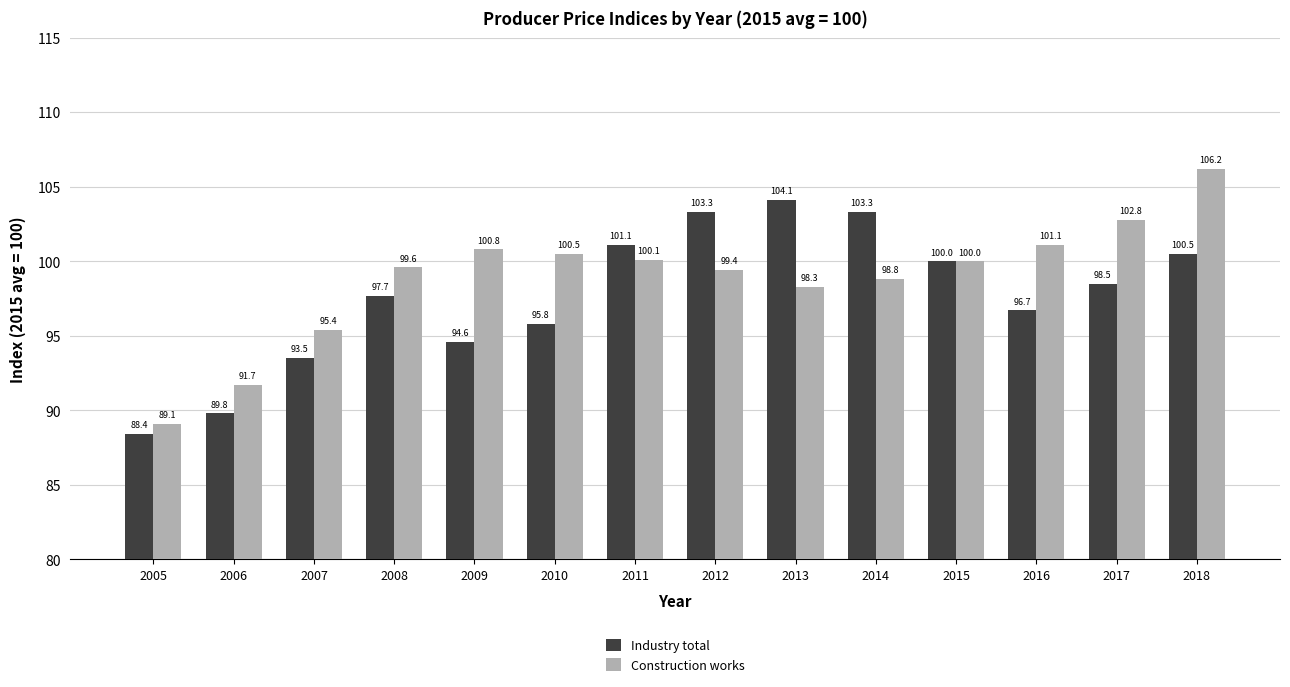

What is the difference between the maximum and minimum values in the Industry total series?

15.7